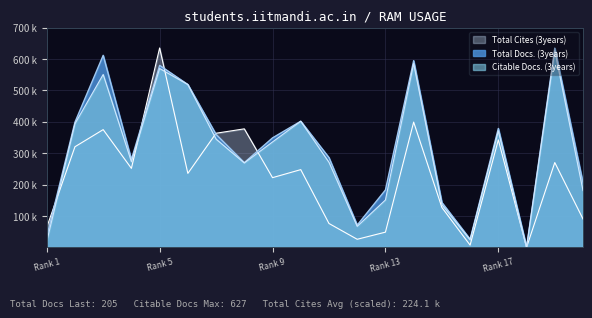

Reading left to right, extract all data points from this chart.

Total Docs. (3years): 34.0	399.0	612.0	280.0	580.0	519.0	360.0	270.0	349.0	402.0	286.0	71.0	183.0	595.0	143.0	26.0	379.0	0.0	635.0	205.0
Citable Docs. (3years): 18.0	394.0	551.0	273.0	570.0	519.0	345.0	269.0	336.0	402.0	271.0	67.0	151.0	586.0	136.0	24.0	371.0	0.0	627.0	181.0
Total Cites (3years): 63.8	320.6	375.2	251.8	635.5	235.8	363.8	377.8	222.2	247.8	76.1	25.8	48.5	399.3	127.1	7.2	342.6	0.0	270.3	90.5